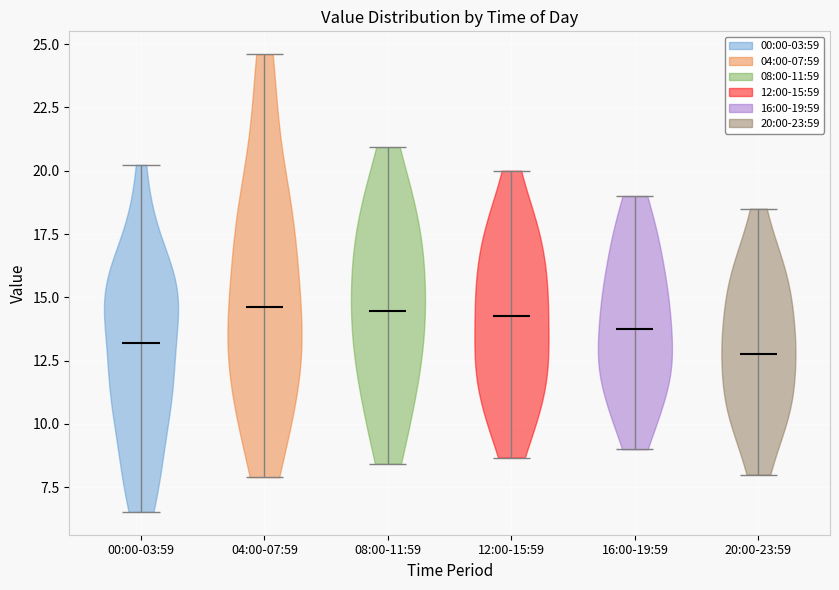

Reading left to right, read every violin against the y-axis: where its median line is, and the lowest and highest points it reaches. The values are not printed on the chart, so give them approximately, as read against the axis.

00:00-03:59: median line 13.0, lowest point 6.5, highest point 20.0
04:00-07:59: median line 14.5, lowest point 8.0, highest point 24.5
08:00-11:59: median line 14.5, lowest point 8.5, highest point 21.0
12:00-15:59: median line 14.5, lowest point 8.5, highest point 20.0
16:00-19:59: median line 14.0, lowest point 9.0, highest point 19.0
20:00-23:59: median line 13.0, lowest point 8.0, highest point 18.5